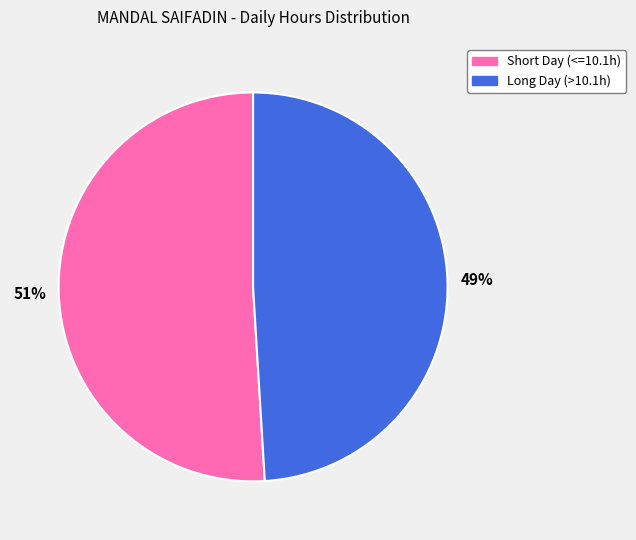

To the nearest percent, what is the difference between the largest and smallest slice percentages?

2%